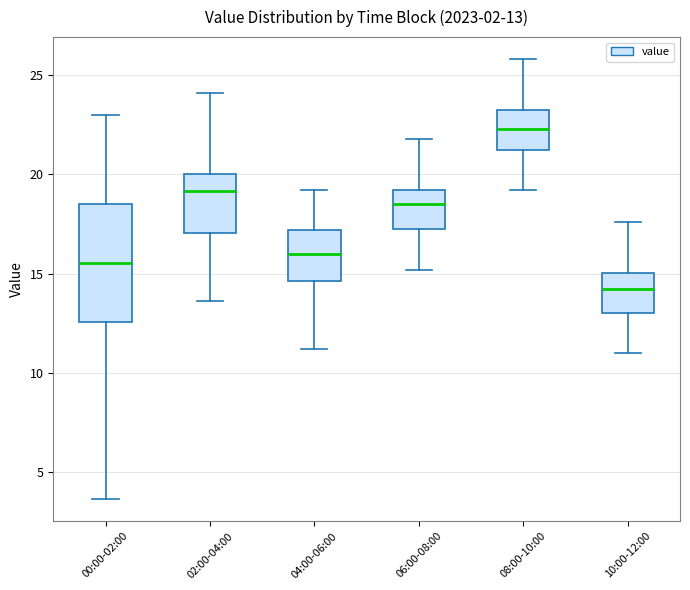

Which box's median line is the lowest?

10:00-12:00